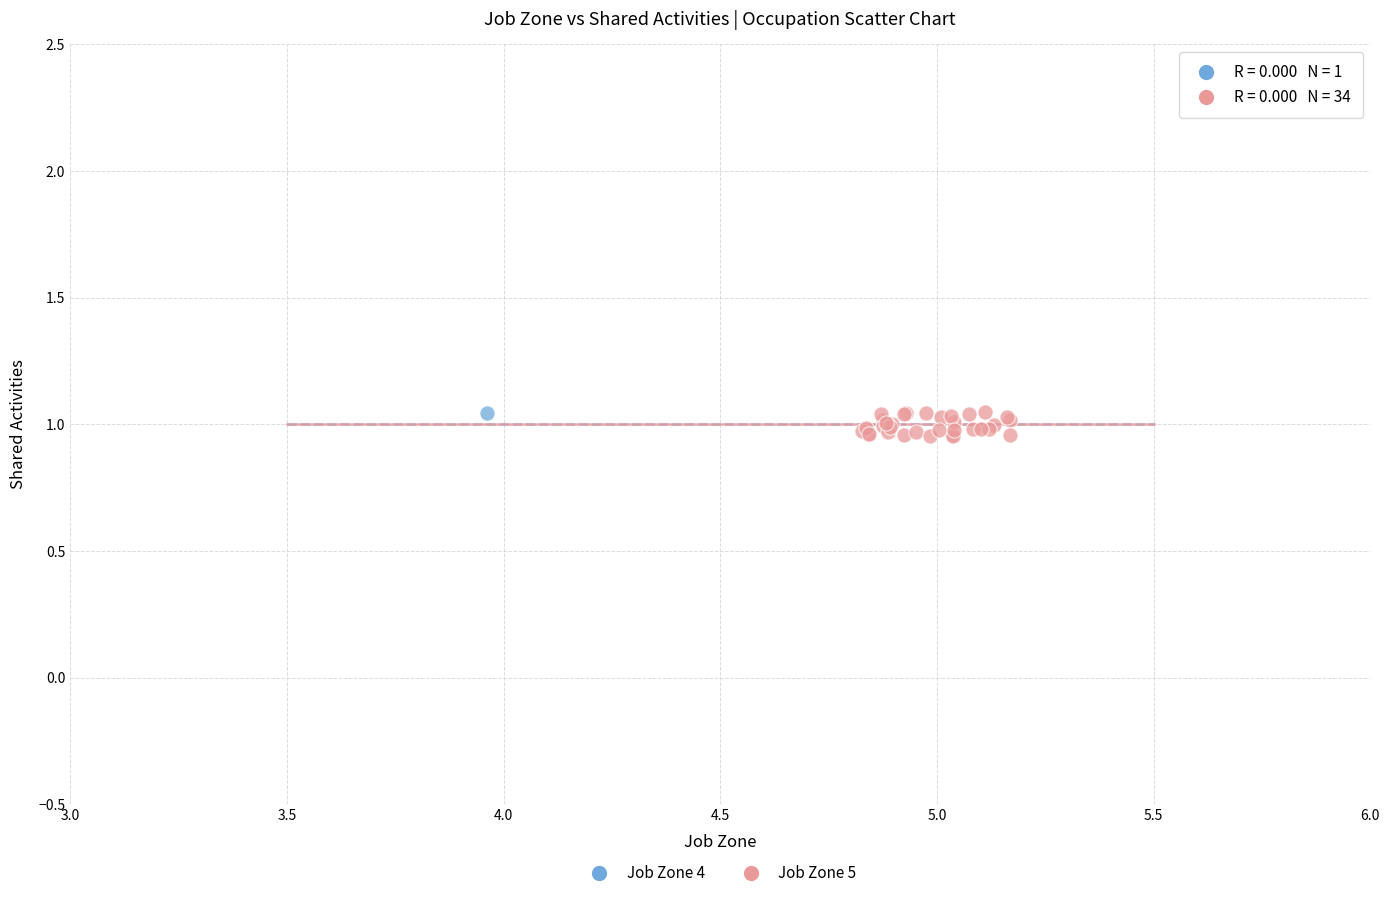

What are all the series names shown in the legend?

Job Zone 4, Job Zone 5